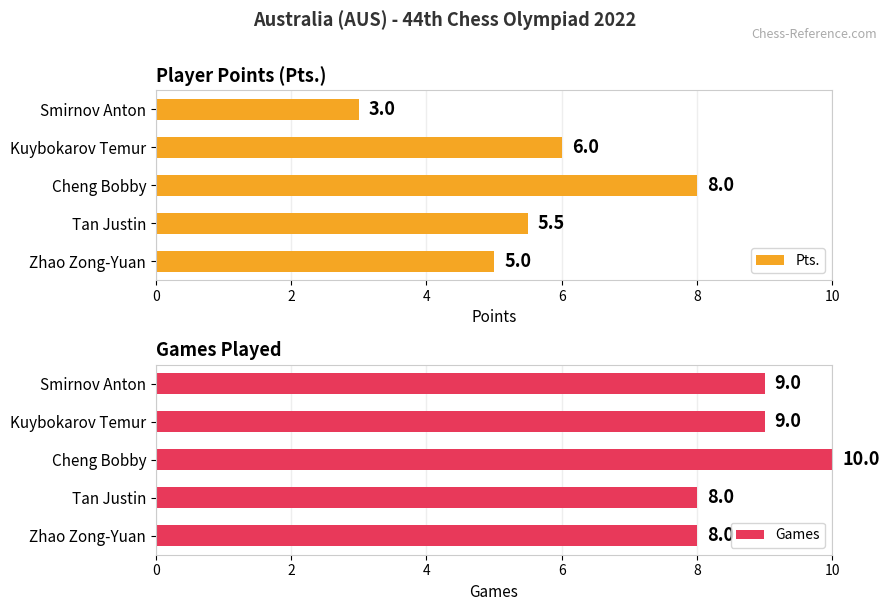

How many values in the Games series are below 9?

2